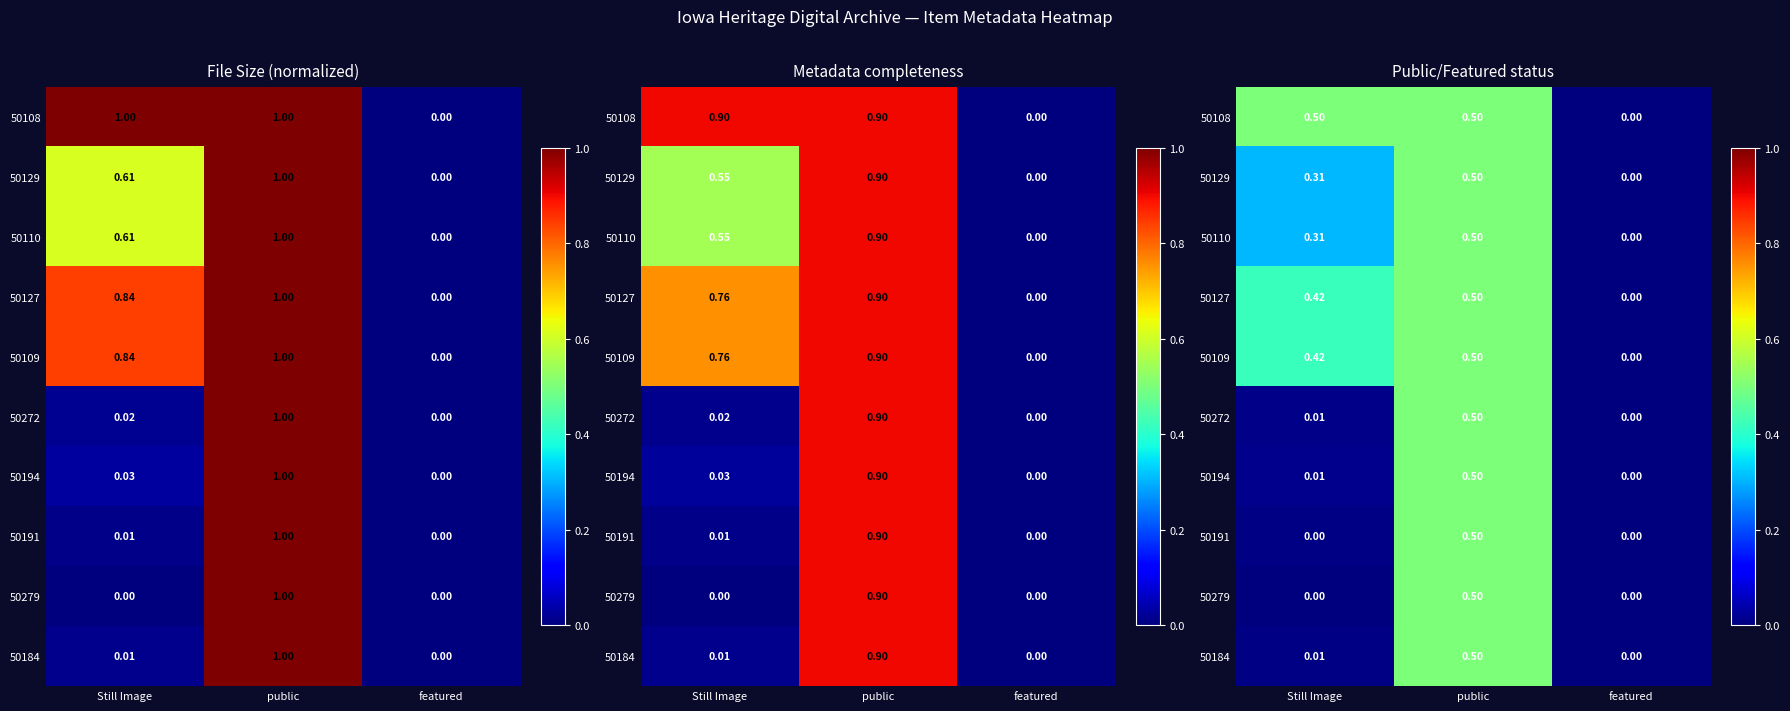

What is the difference between the second highest and minimum values in the 50109 series?

0.4